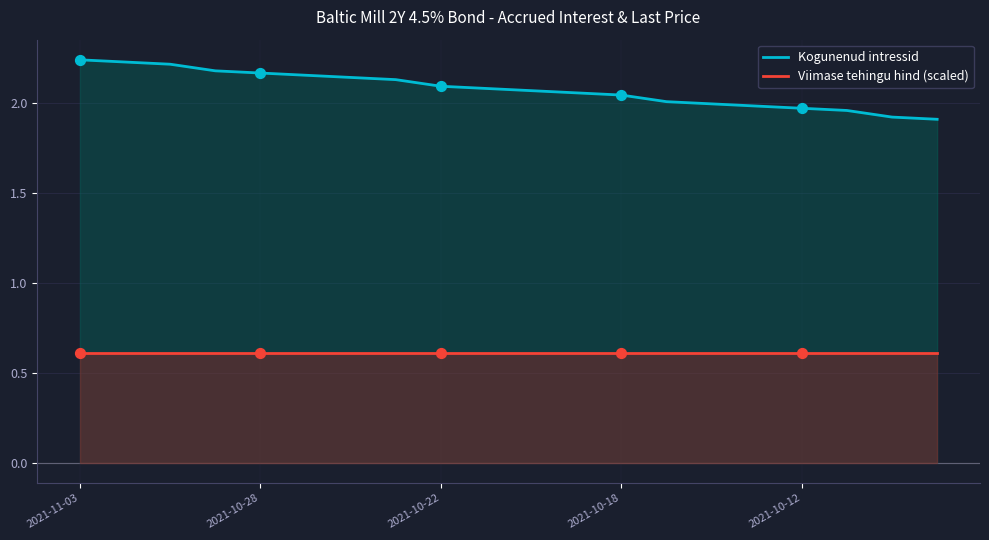

Which series has the largest Y range (max minus min)?

Kogunenud intressid